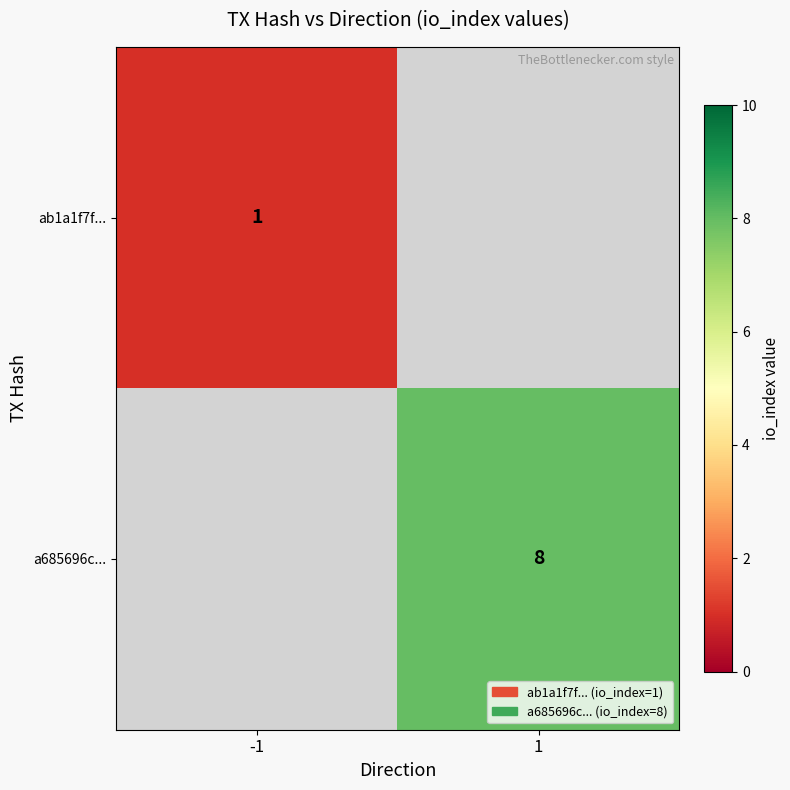

Is it true that ab1a1f7f... equals 2 at -1?

False